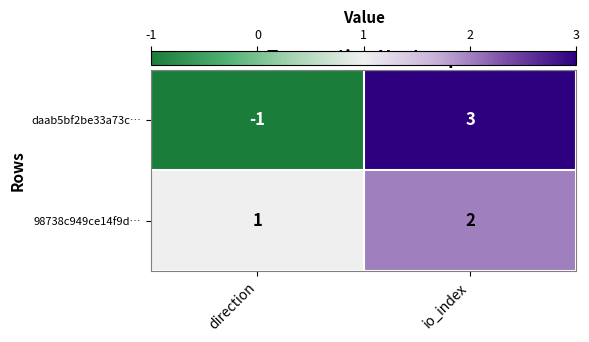

List the series in order of their peak value, highest first.

daab5bf2be33a73c…, 98738c949ce14f9d…